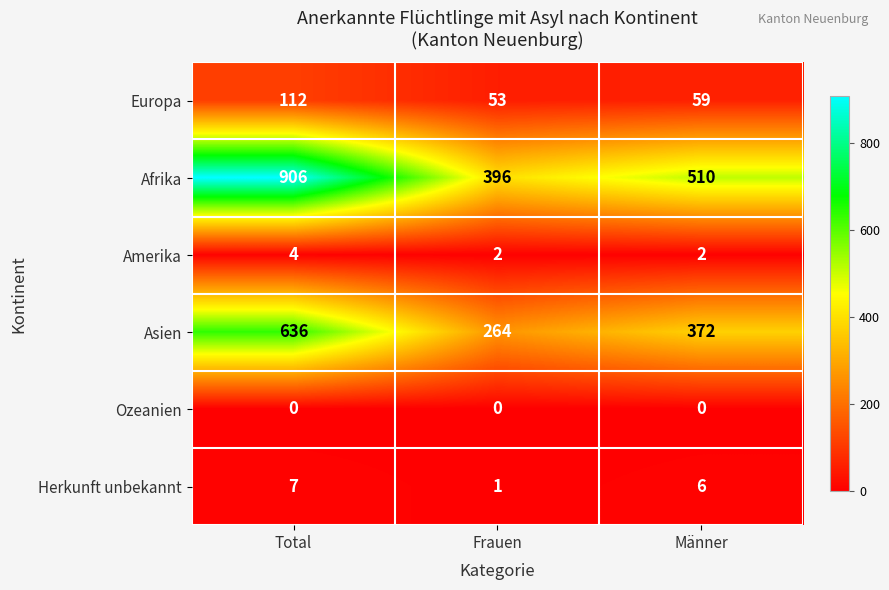

What is the greatest value displayed?

906